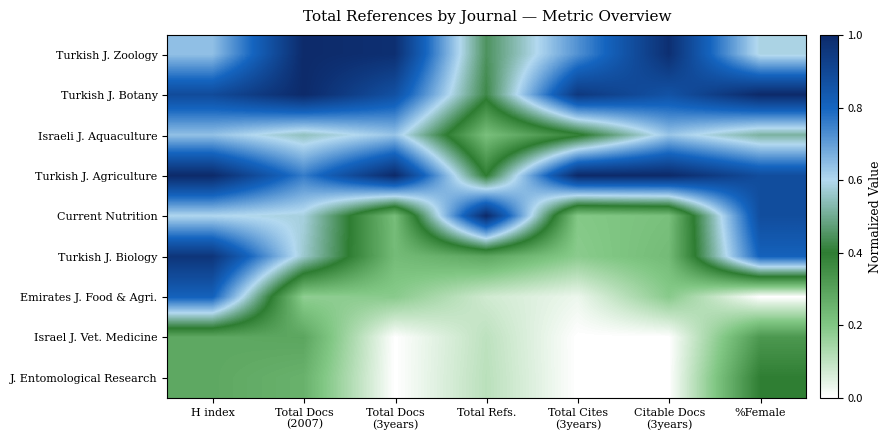

List the series in order of their peak value, highest first.

Turkish J. Zoology, Turkish J. Botany, Turkish J. Agriculture, Current Nutrition, Turkish J. Biology, Emirates J. Food & Agri., Israeli J. Aquaculture, J. Entomological Research, Israel J. Vet. Medicine